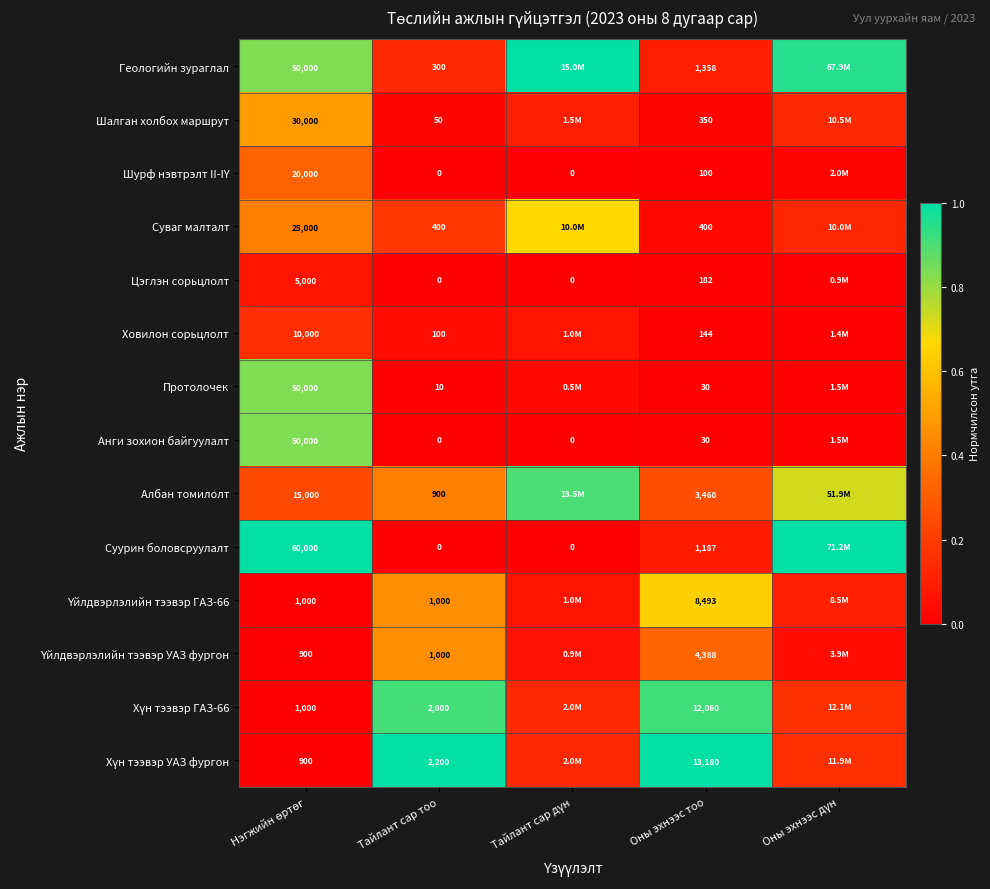

The Протолочек series shows 0.0 at Оны эхнээс дүн. True or false?

True